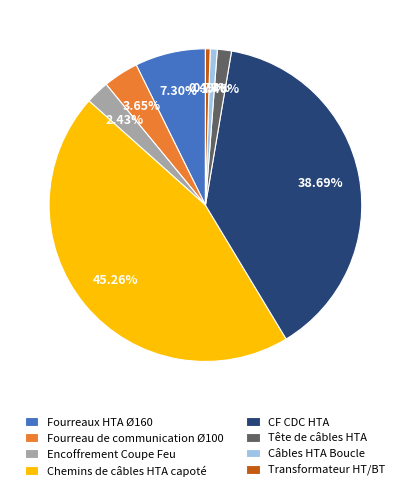

Between CF CDC HTA and Fourreau de communication Ø100, which is larger?

CF CDC HTA